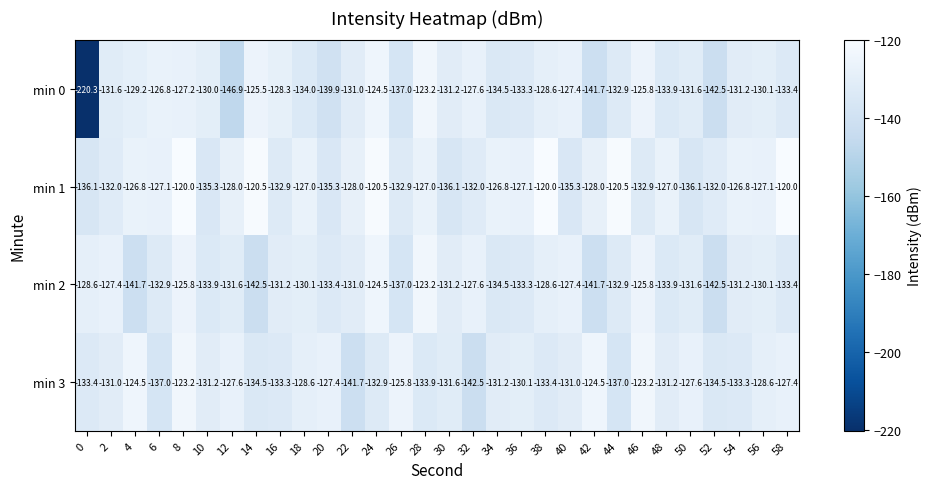

Which series has the largest total across all categories?

min 1